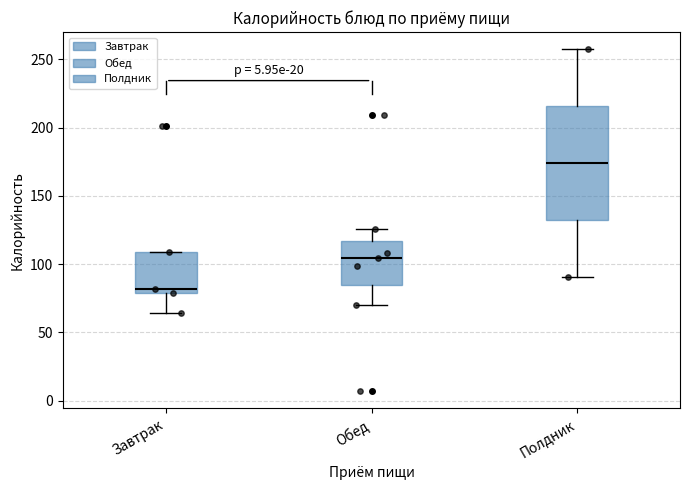

Where is the lower edge of the box for Завтрак on the y-axis? The values are not printed on the chart, so give them approximately, as read against the axis.

80